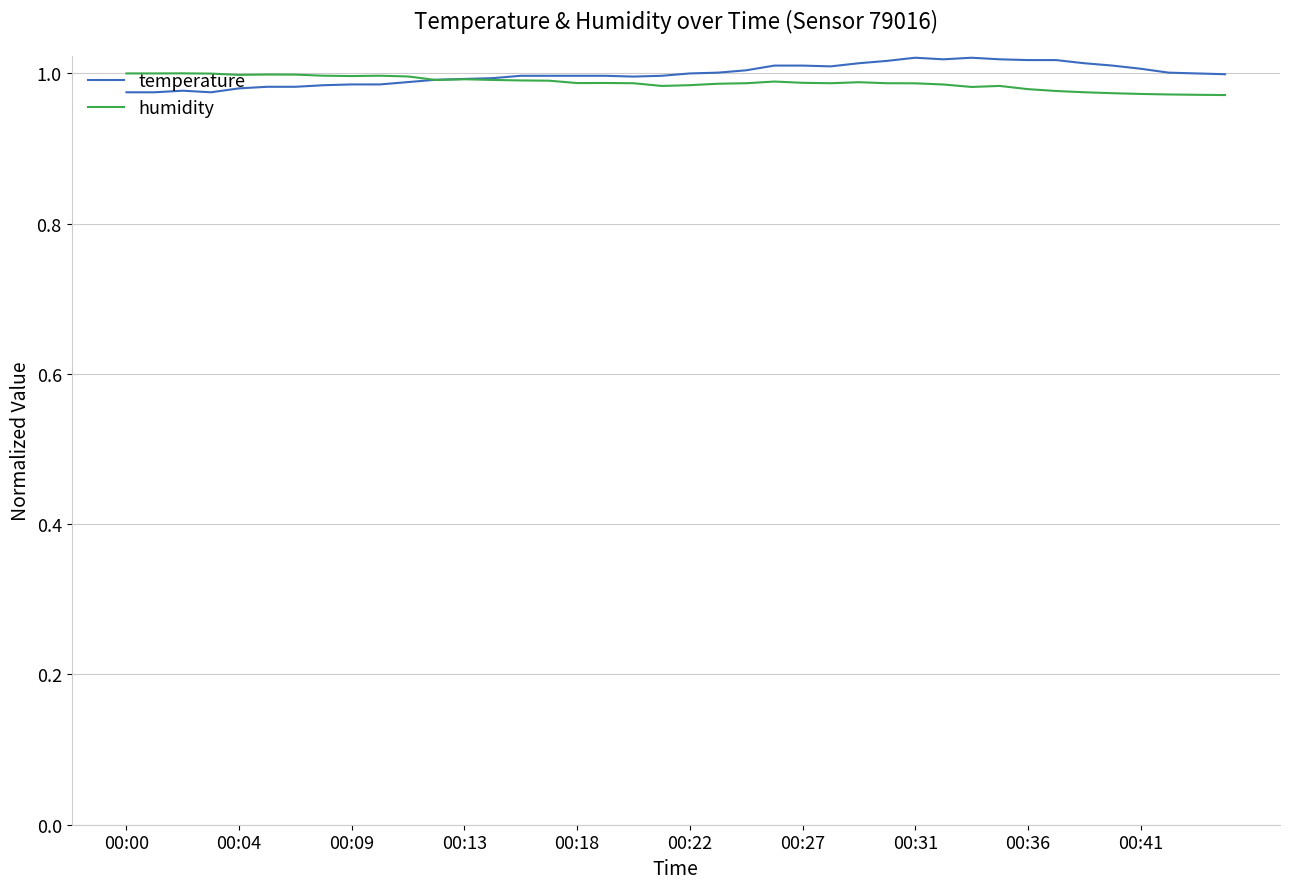

Does the chart display data point markers on the line(s)?

No